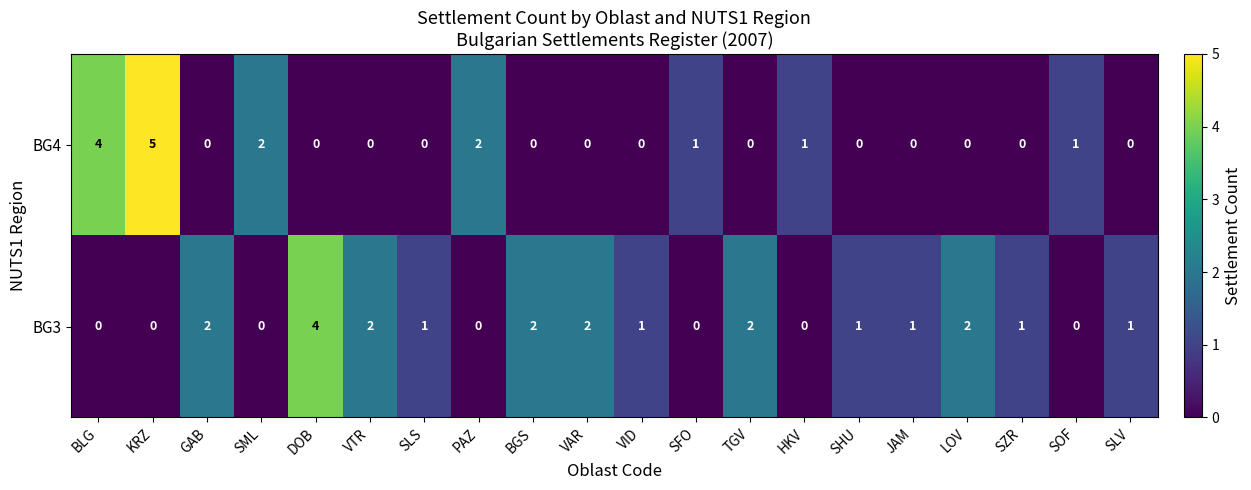

Rank the series at GAB from highest to lowest value.

BG3, BG4